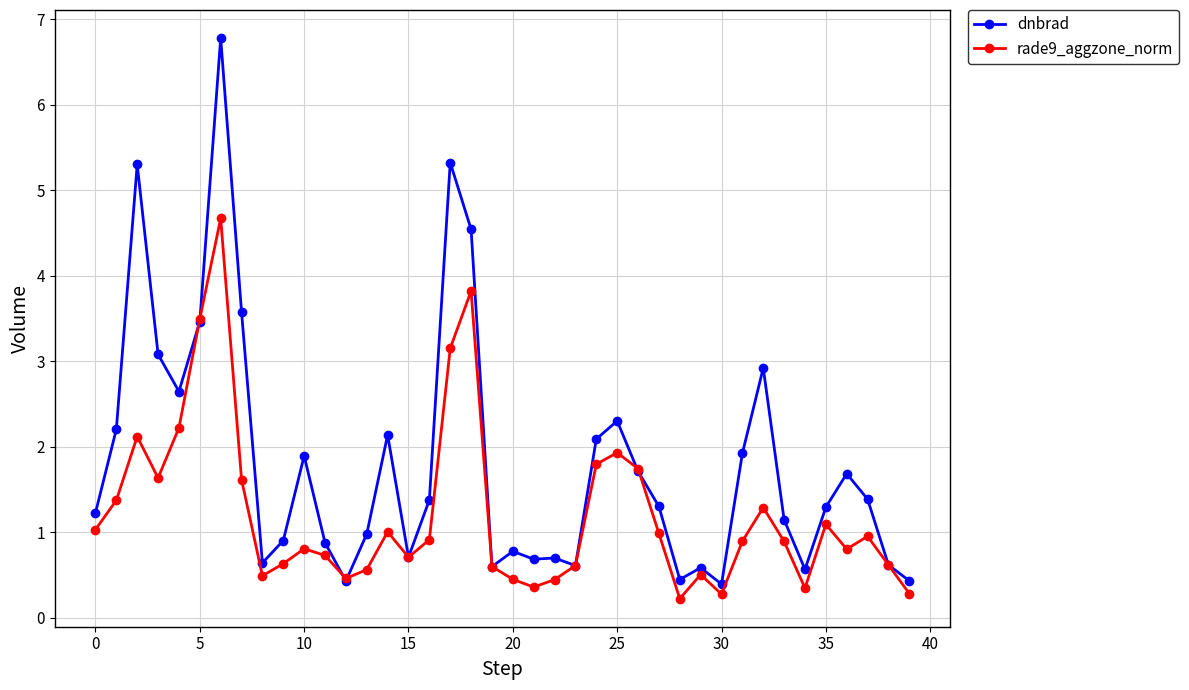

What is the value of the rade9_aggzone_norm point at the 32nd from the left?

0.9